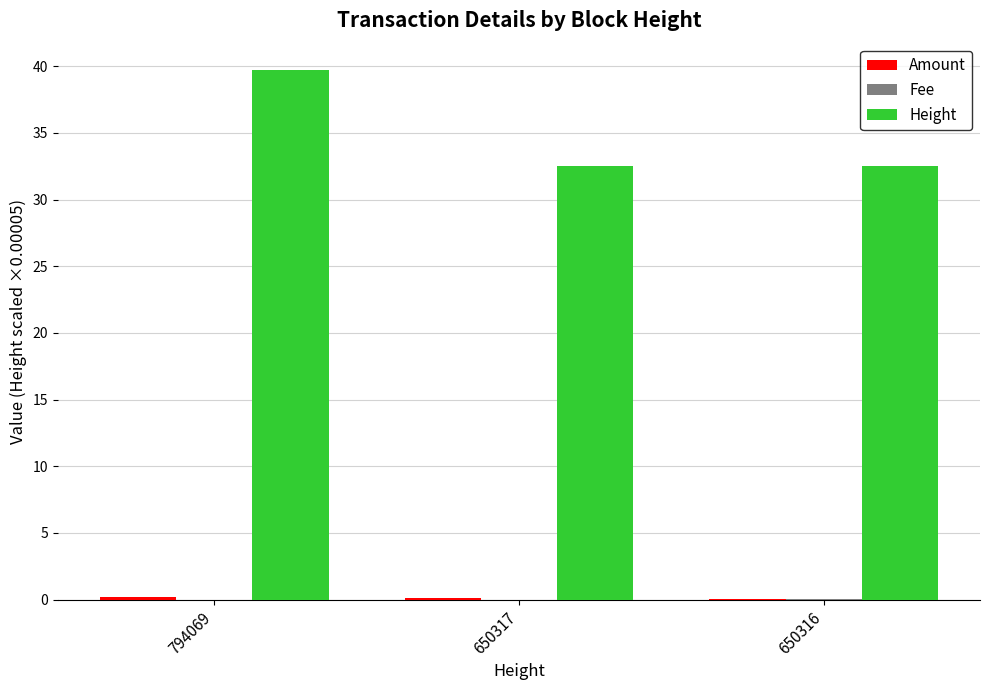

Is it true that Height equals 32.5 at 650316?

True